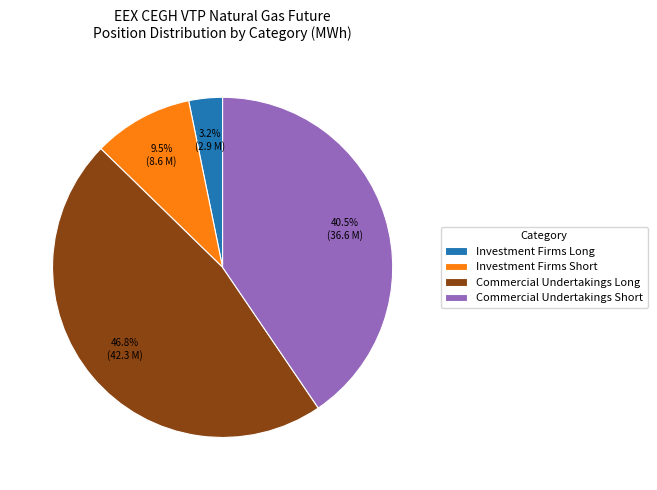

Rank the categories by value from highest to lowest.

Commercial Undertakings Long, Commercial Undertakings Short, Investment Firms Short, Investment Firms Long